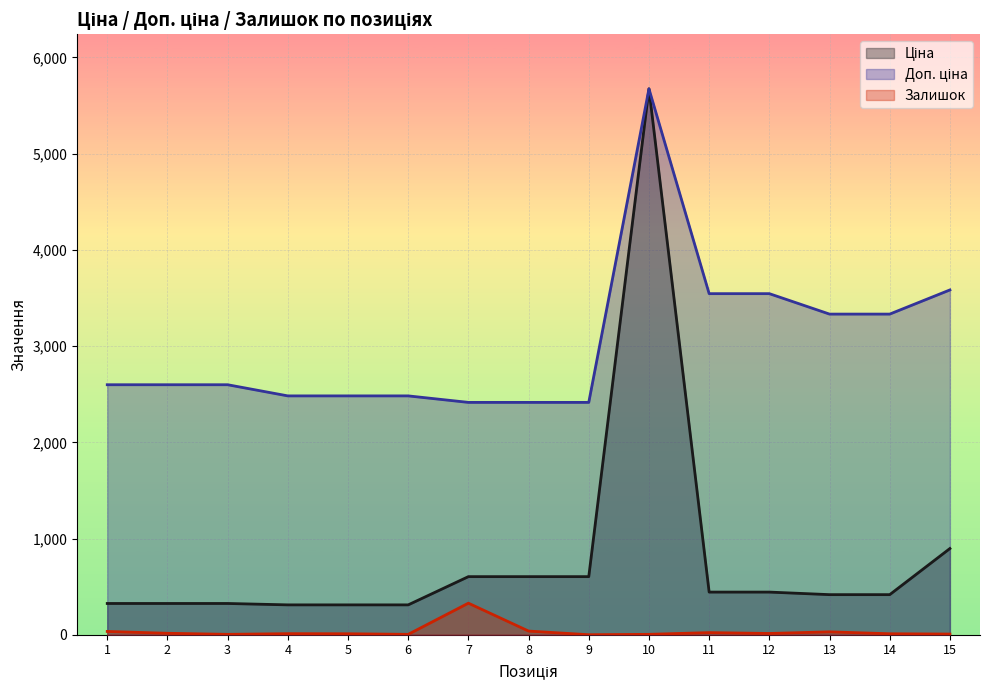

List the series in order of their overall mean, highest first.

Доп. ціна, Ціна, Залишок